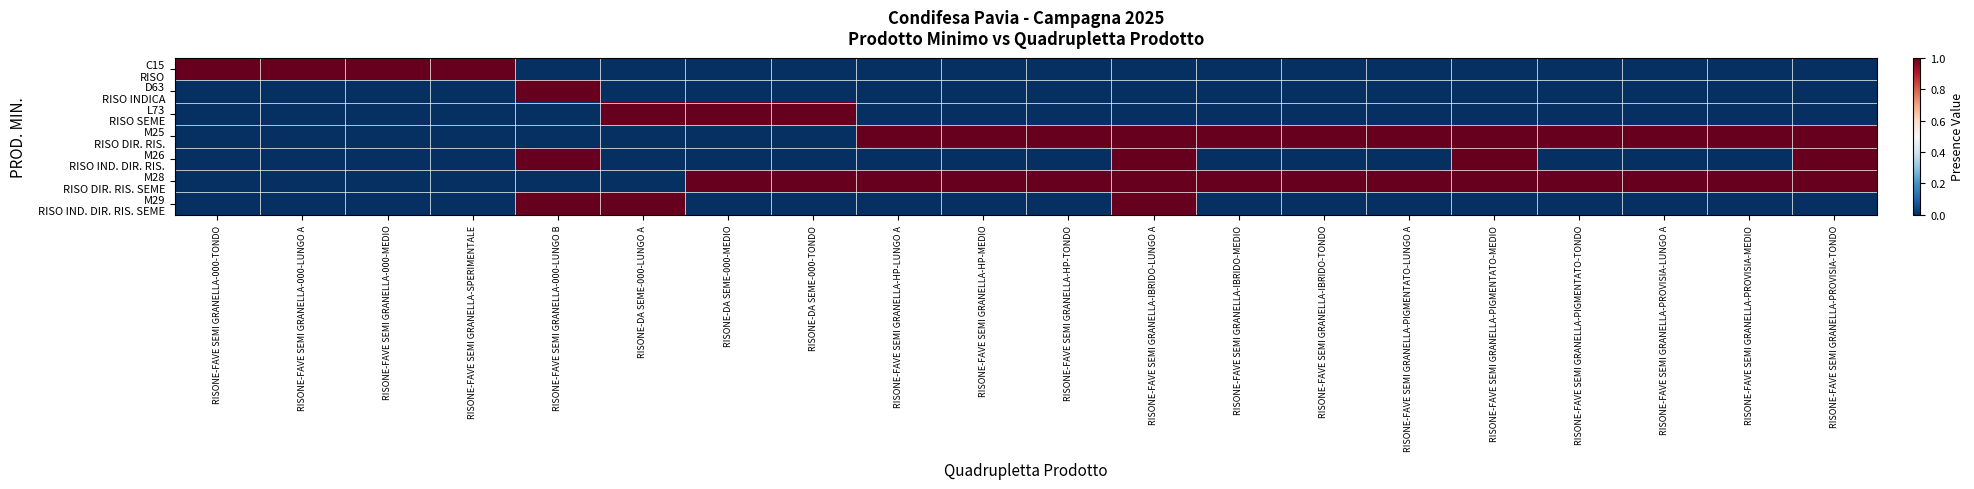

What is the total value across all series at RISONE-FAVE SEMI GRANELLA-PROVISIA-MEDIO?

2